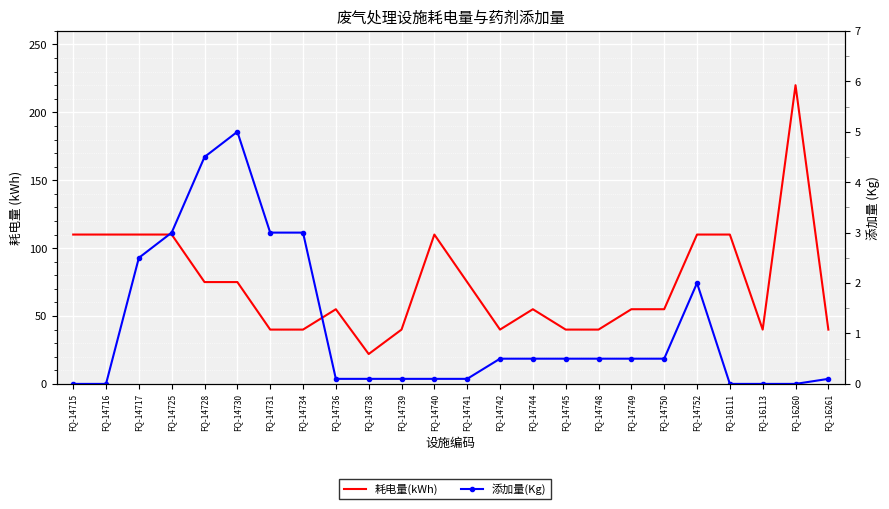

Is it true that 添加量(Kg) equals 3.0 at FQ-14734?

True